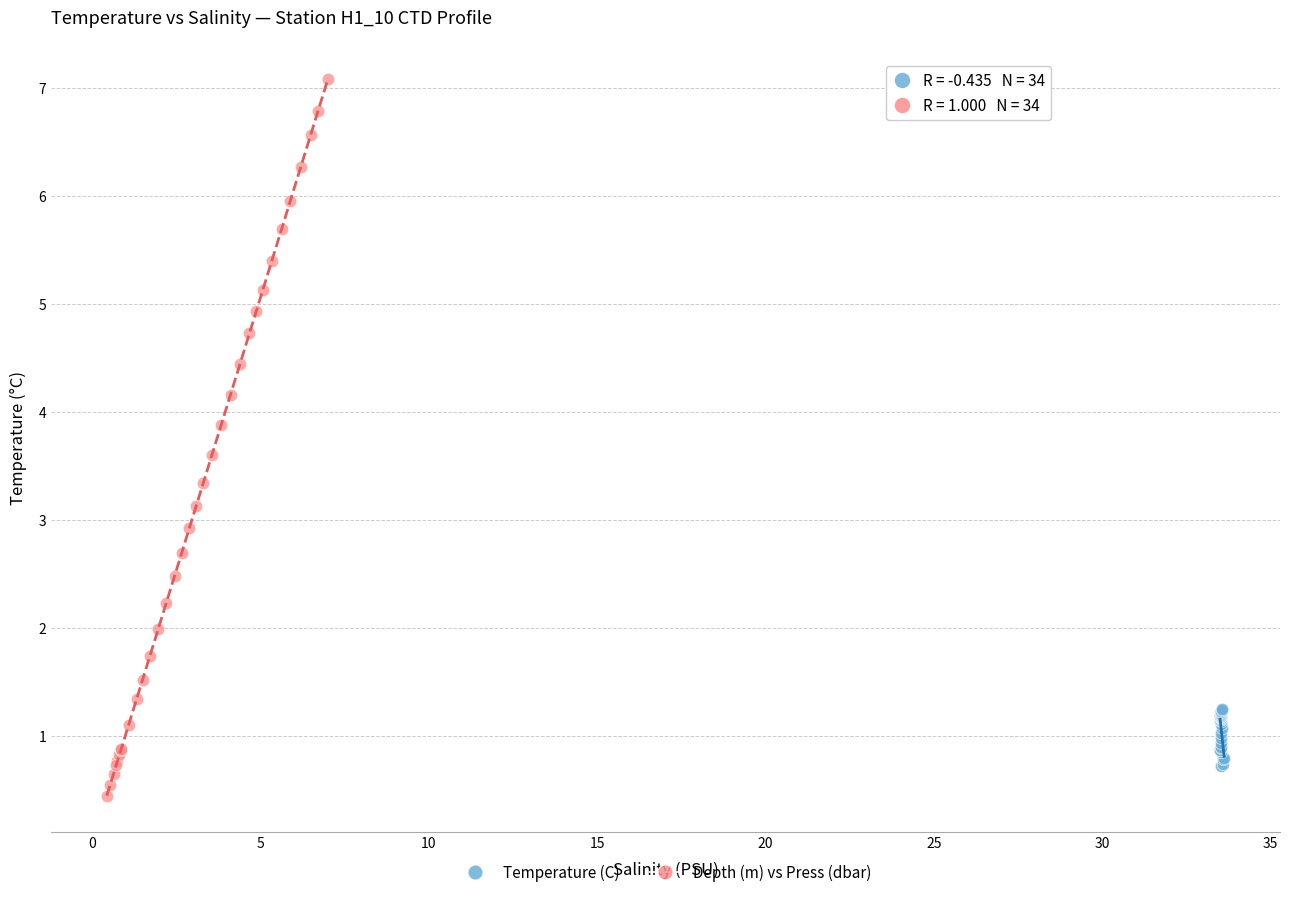

Which series has the largest Y range (max minus min)?

Depth (m) vs Press (dbar)